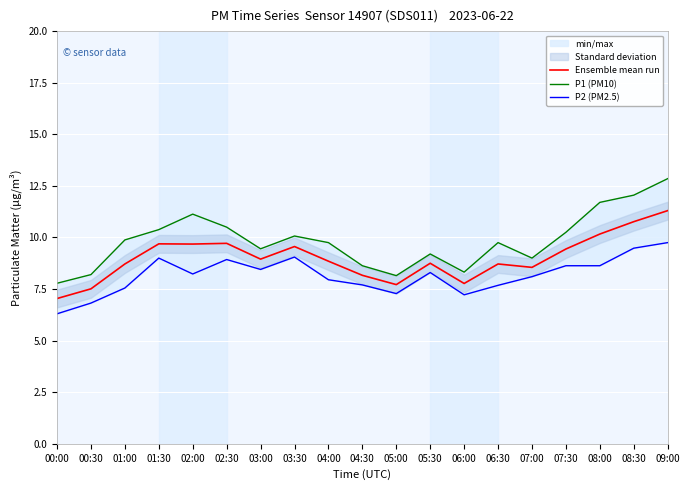

Does the chart display data point markers on the line(s)?

No